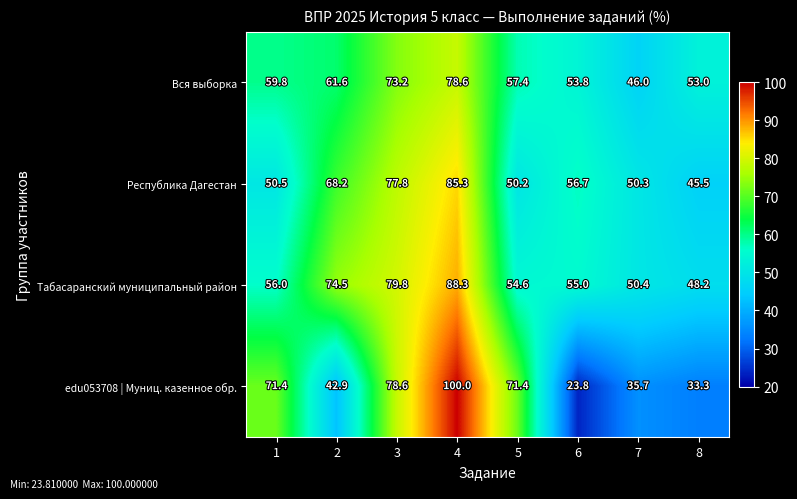

List the labels in order of Республика Дагестан value, largest first.

4, 3, 2, 6, 1, 7, 5, 8